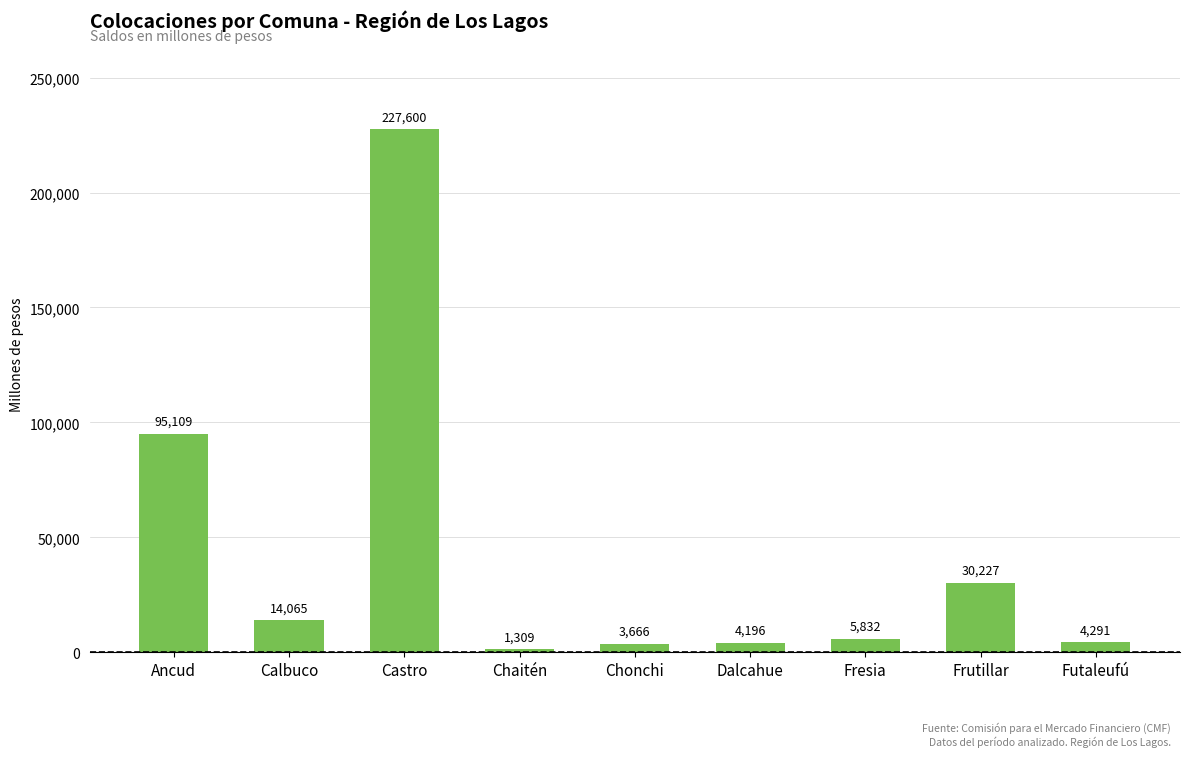

Are the bars horizontal?

No